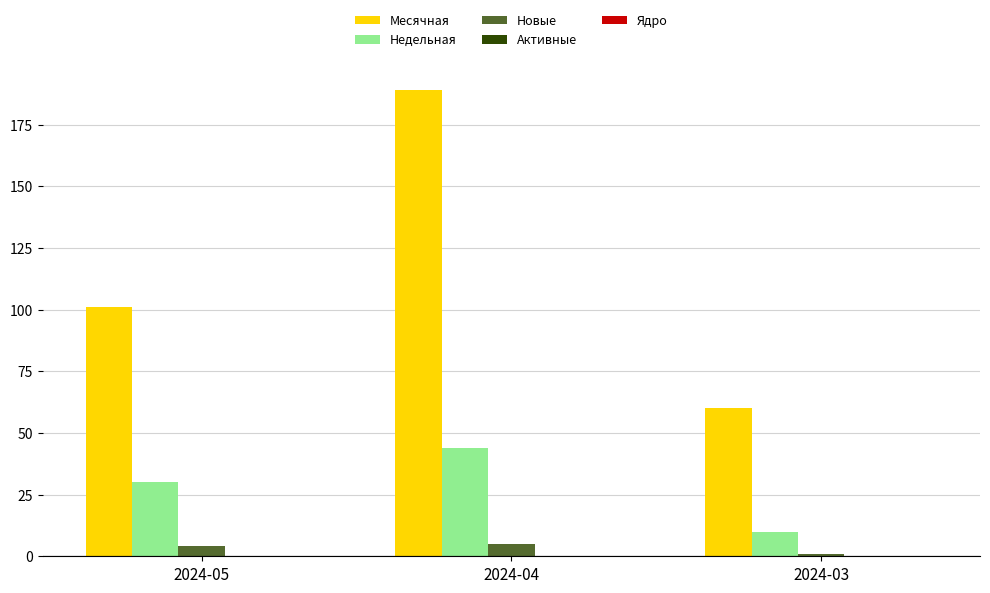

At which category is the sum across all series the highest?

2024-04